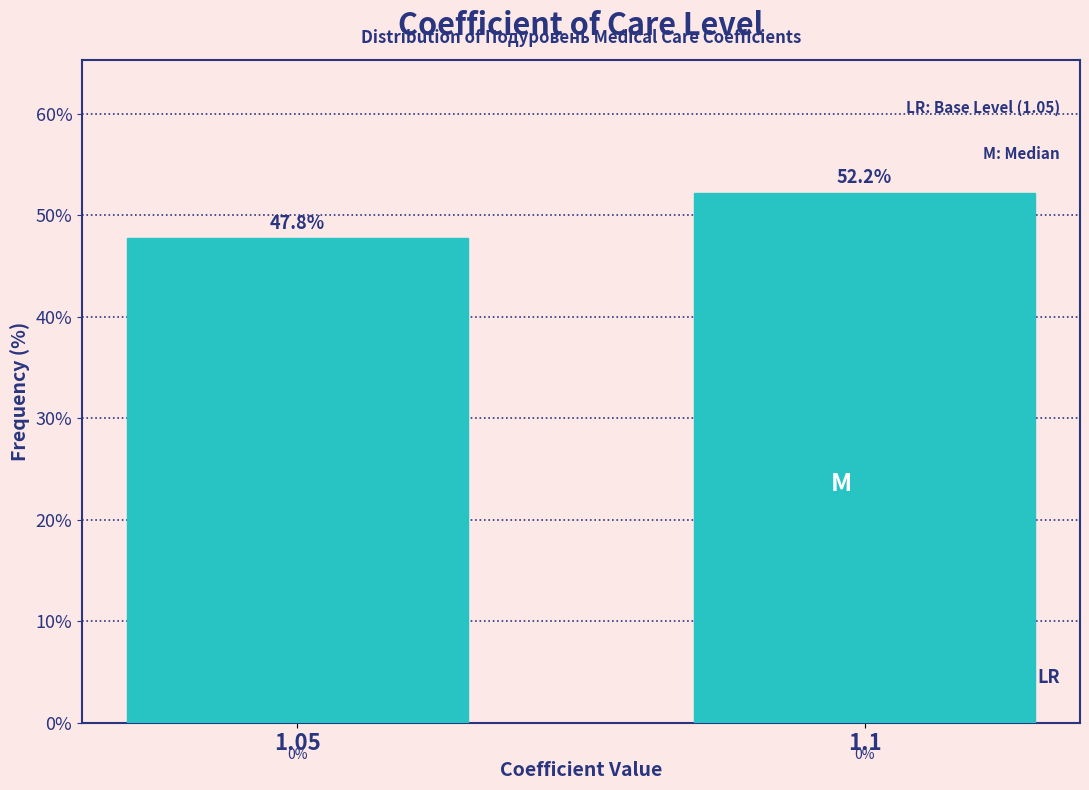

Reading left to right, list all the values displayed in this chart.

1.05=47.8	1.1=52.2